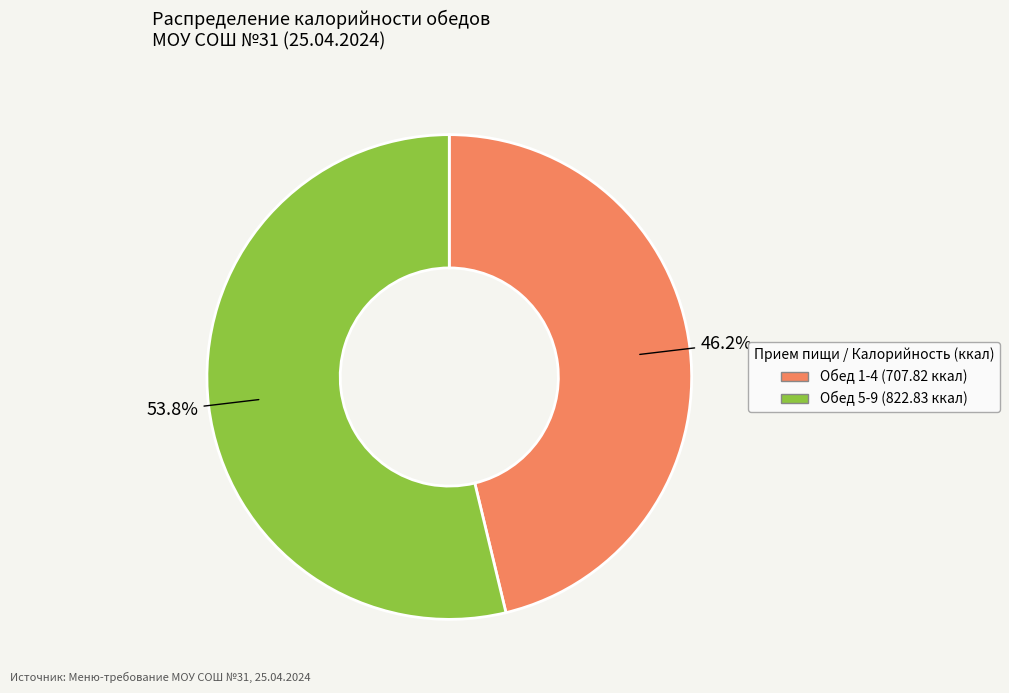

Is there a majority slice in this chart?

Yes